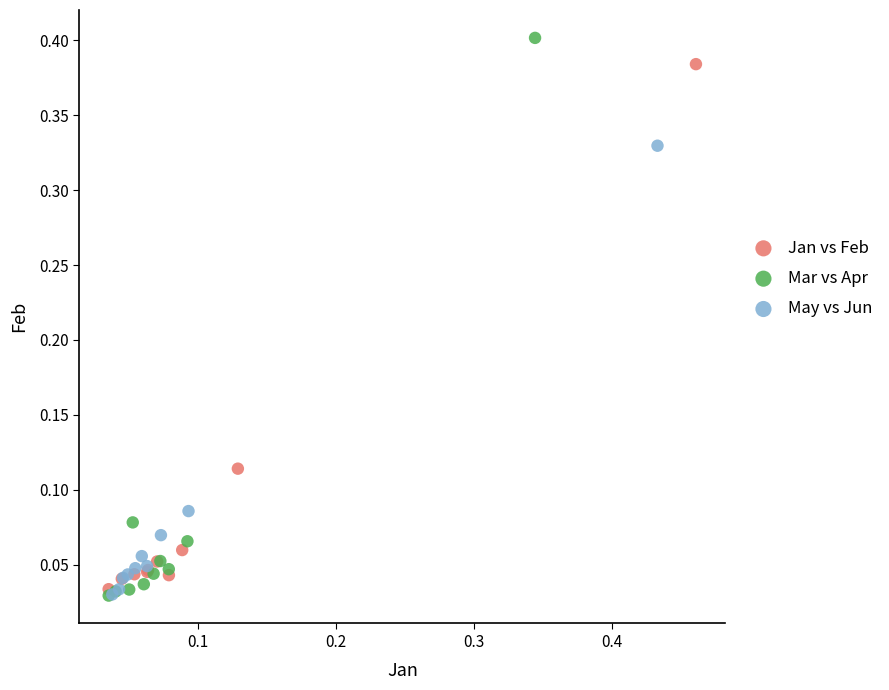

Which series has the widest spread of Y values?

Mar vs Apr